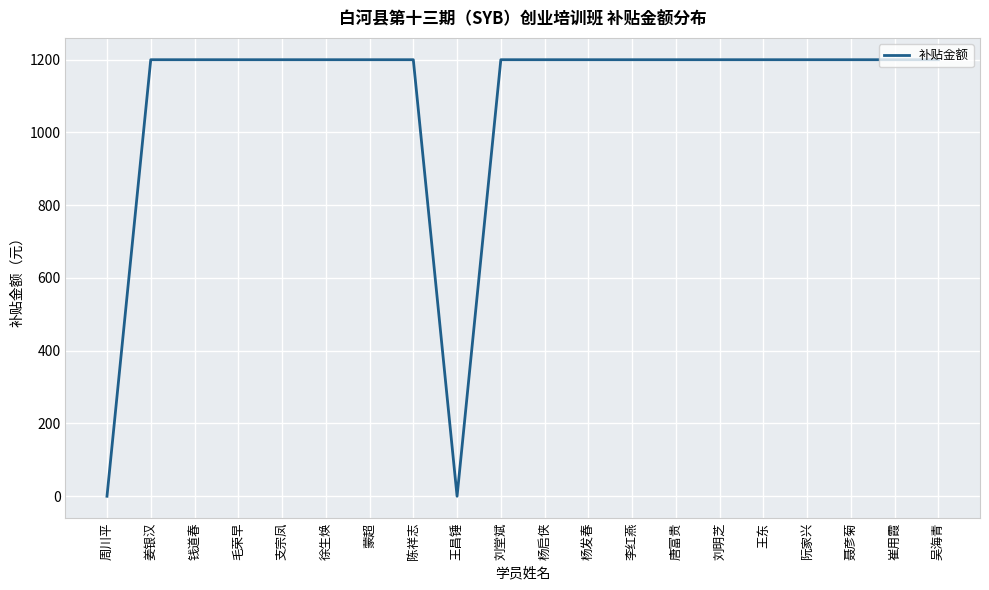

The chart shows a value of 1200 at 王东. True or false?

True